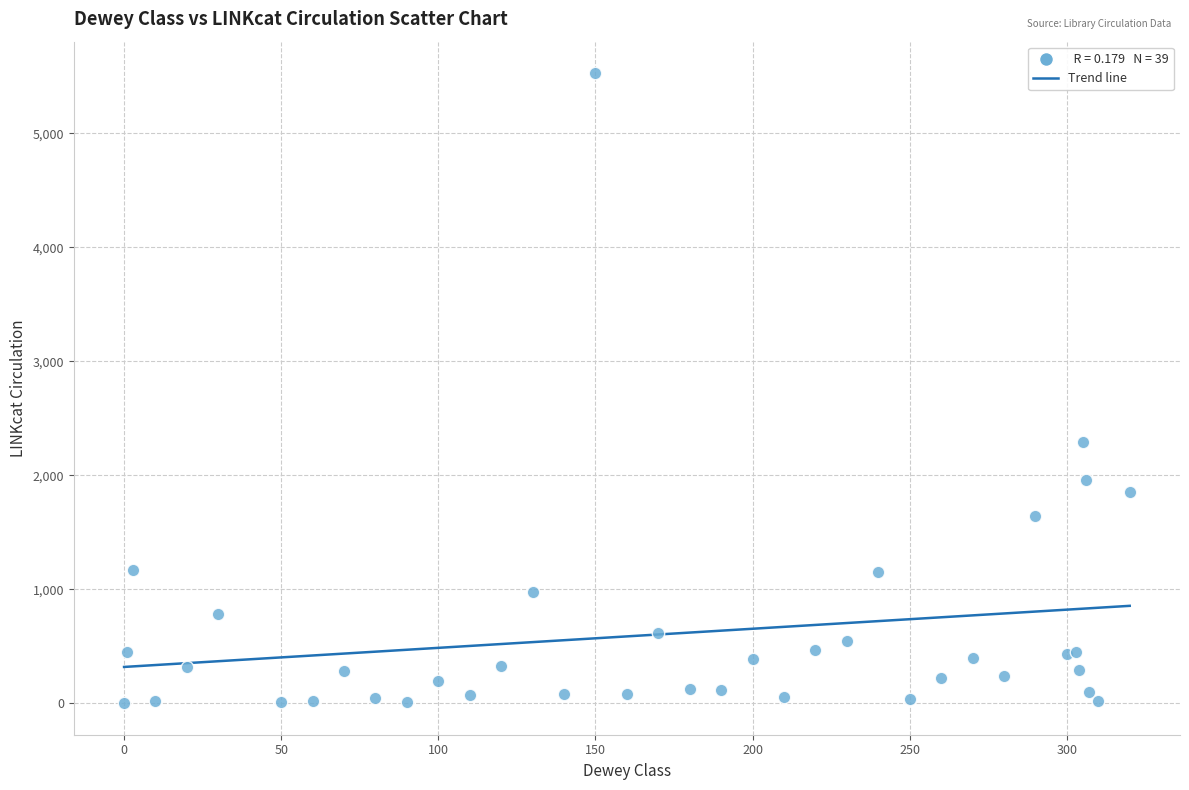

What Y value in the scatter plot is closest to 2763?

2296